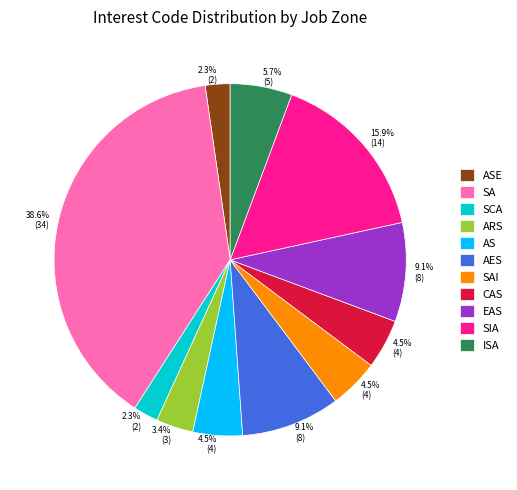

Is there any slice that represents more than half of the pie?

No